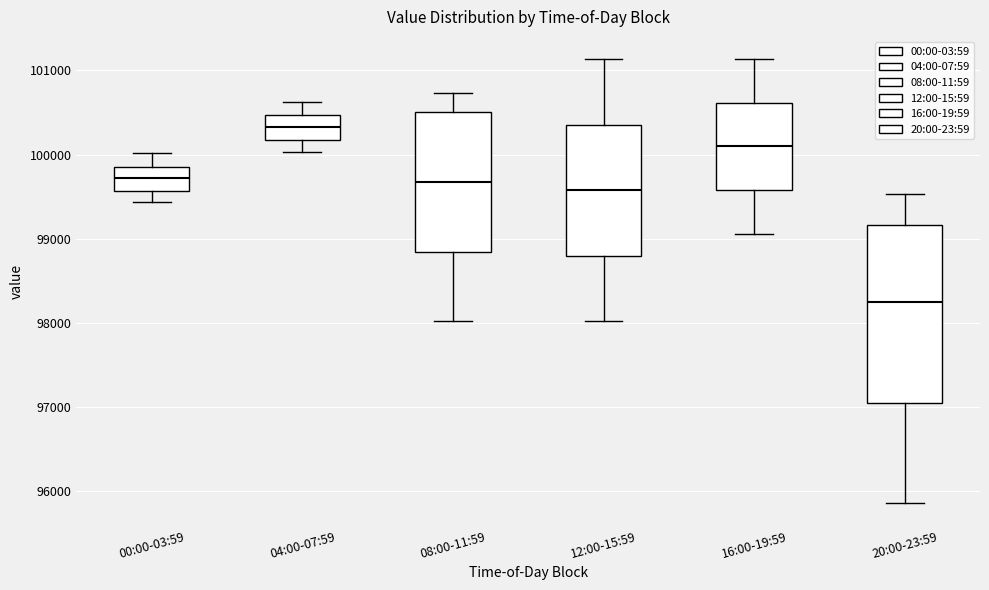

Reading left to right, transcribe this box plot: for each box, give where its median line is, the range the box spans, and where its two whiskers end, as read against the y-axis. The values are not printed on the chart, so give them approximately, as read against the axis.

00:00-03:59: median 99700, box 99600 to 99900, whiskers 99400 to 100000
04:00-07:59: median 100300, box 100200 to 100500, whiskers 100000 to 100600
08:00-11:59: median 99700, box 98800 to 100500, whiskers 98000 to 100700
12:00-15:59: median 99600, box 98800 to 100400, whiskers 98000 to 101100
16:00-19:59: median 100100, box 99600 to 100600, whiskers 99100 to 101100
20:00-23:59: median 98200, box 97100 to 99200, whiskers 95900 to 99500